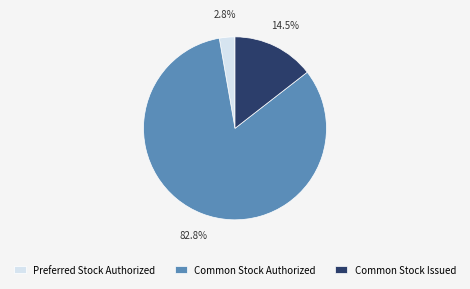

Count the number of slices in the pie.

3